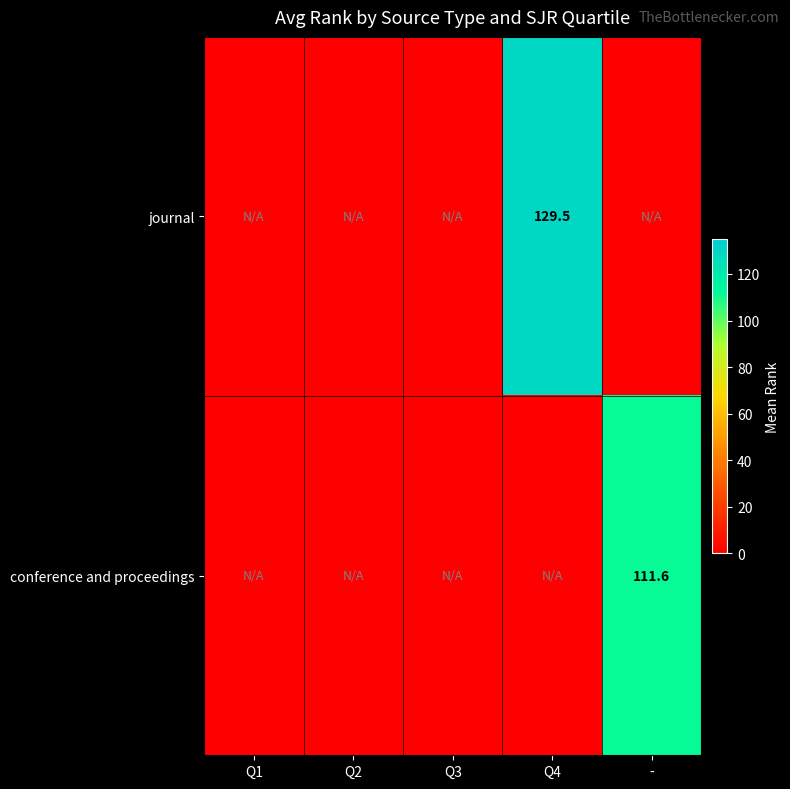

What is the spread (max minus min) of values at -?

111.6